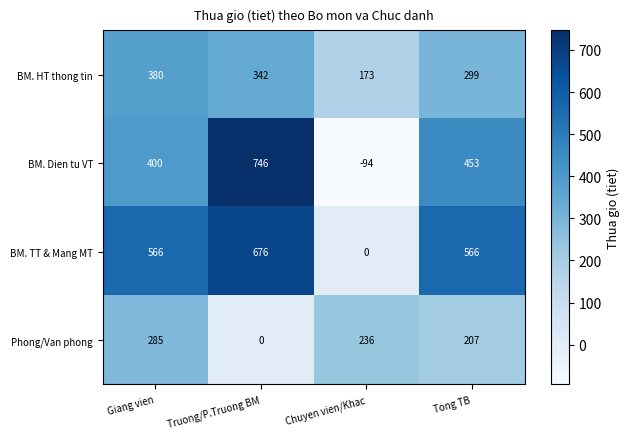

At how many categories does at least one series exceed 228?

4